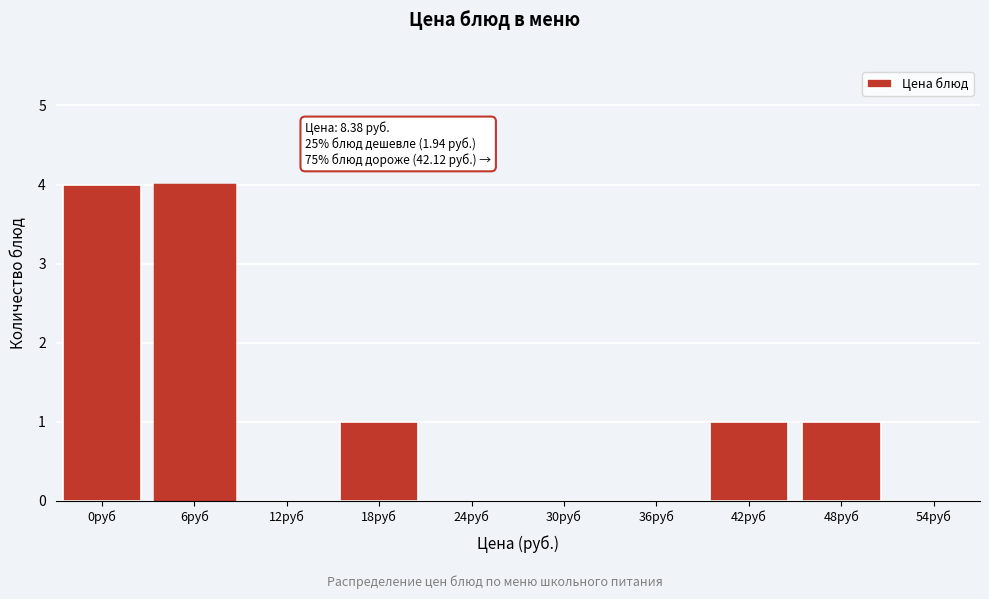

Reading left to right, what are all the values shown in this chart?

0руб=4	6руб=4	12руб=0	18руб=1	24руб=0	30руб=0	36руб=0	42руб=1	48руб=1	54руб=0